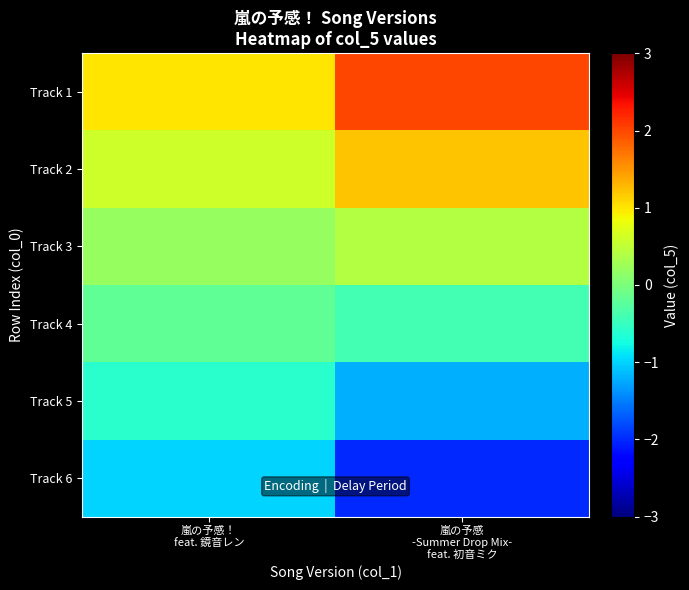

Reading left to right, what are all the values shown in this chart?

Track 1: 嵐の予感！
feat. 鏡音レン=1.0	嵐の予感
-Summer Drop Mix-
feat. 初音ミク=2.0
Track 2: 嵐の予感！
feat. 鏡音レン=0.6	嵐の予感
-Summer Drop Mix-
feat. 初音ミク=1.2
Track 3: 嵐の予感！
feat. 鏡音レン=0.2	嵐の予感
-Summer Drop Mix-
feat. 初音ミク=0.4
Track 4: 嵐の予感！
feat. 鏡音レン=-0.2	嵐の予感
-Summer Drop Mix-
feat. 初音ミク=-0.4
Track 5: 嵐の予感！
feat. 鏡音レン=-0.6	嵐の予感
-Summer Drop Mix-
feat. 初音ミク=-1.2
Track 6: 嵐の予感！
feat. 鏡音レン=-1.0	嵐の予感
-Summer Drop Mix-
feat. 初音ミク=-2.0